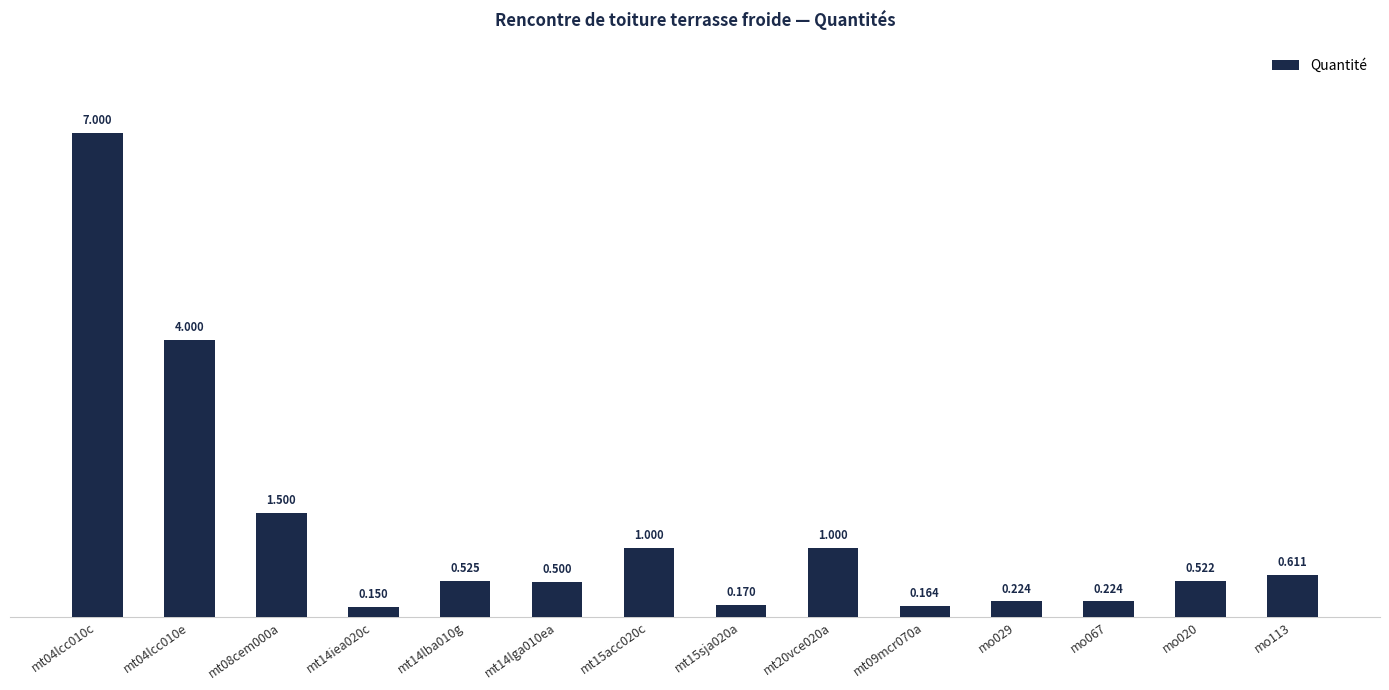

What is the change in value from mt04lcc010e to mt14iea020c?

-3.9